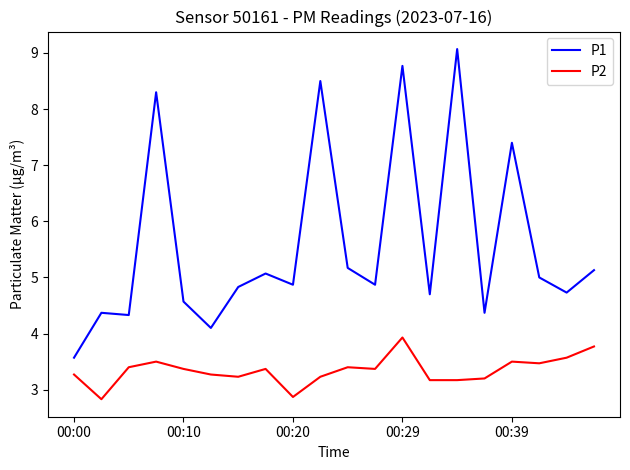

True or false: P1 and P2 intersect in this chart.

False